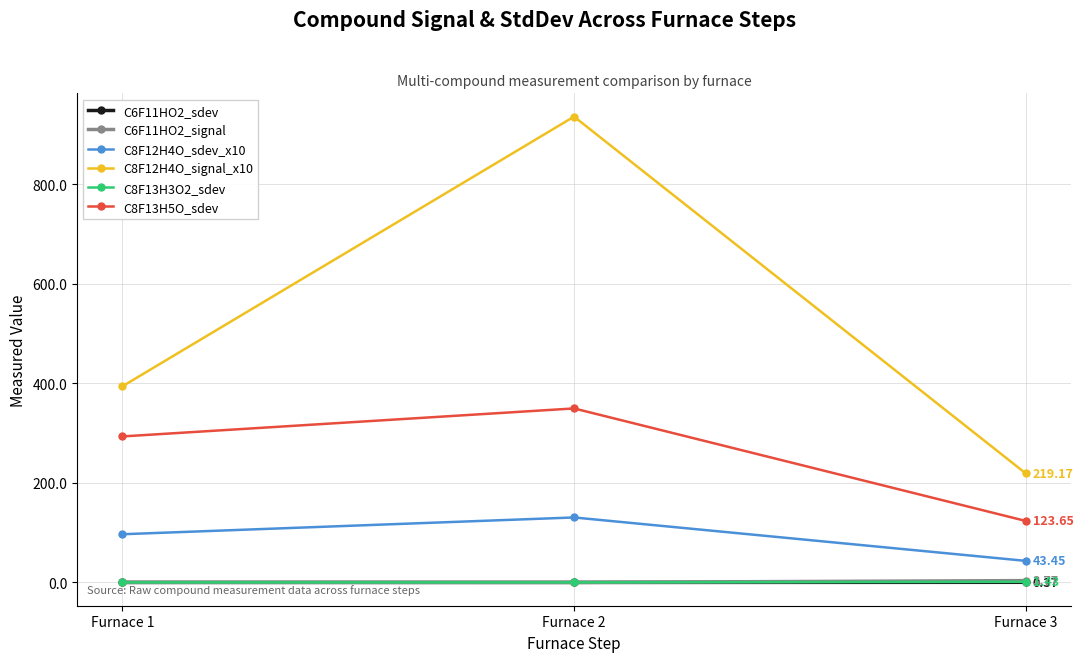

What is the sum of all C8F12H4O_sdev_x10 values?

271.1